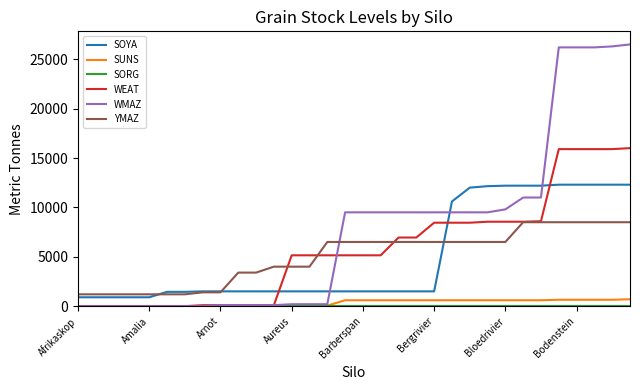

True or false: SUNS and YMAZ cross at least once.

False